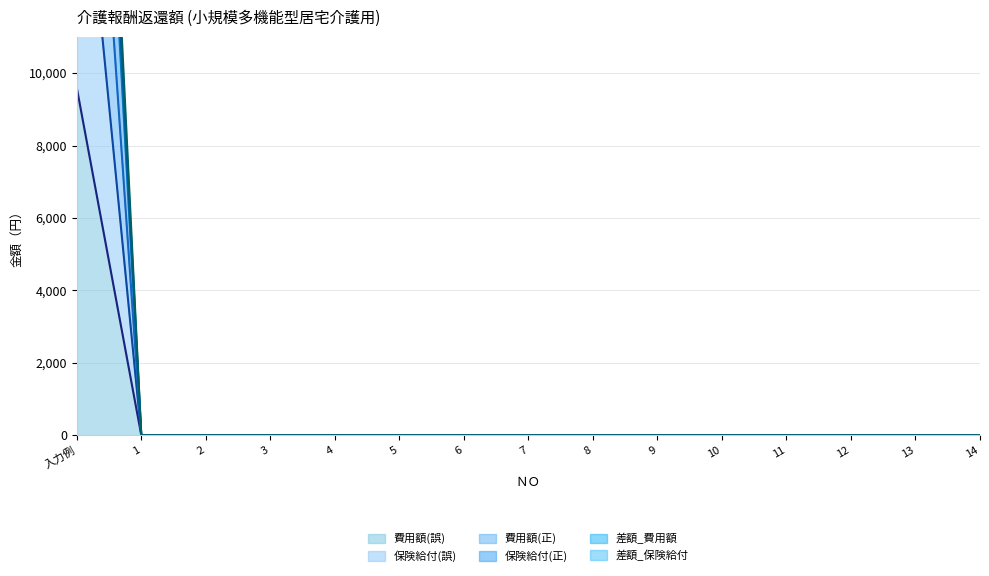

At how many categories does at least one series exceed 17332?

1